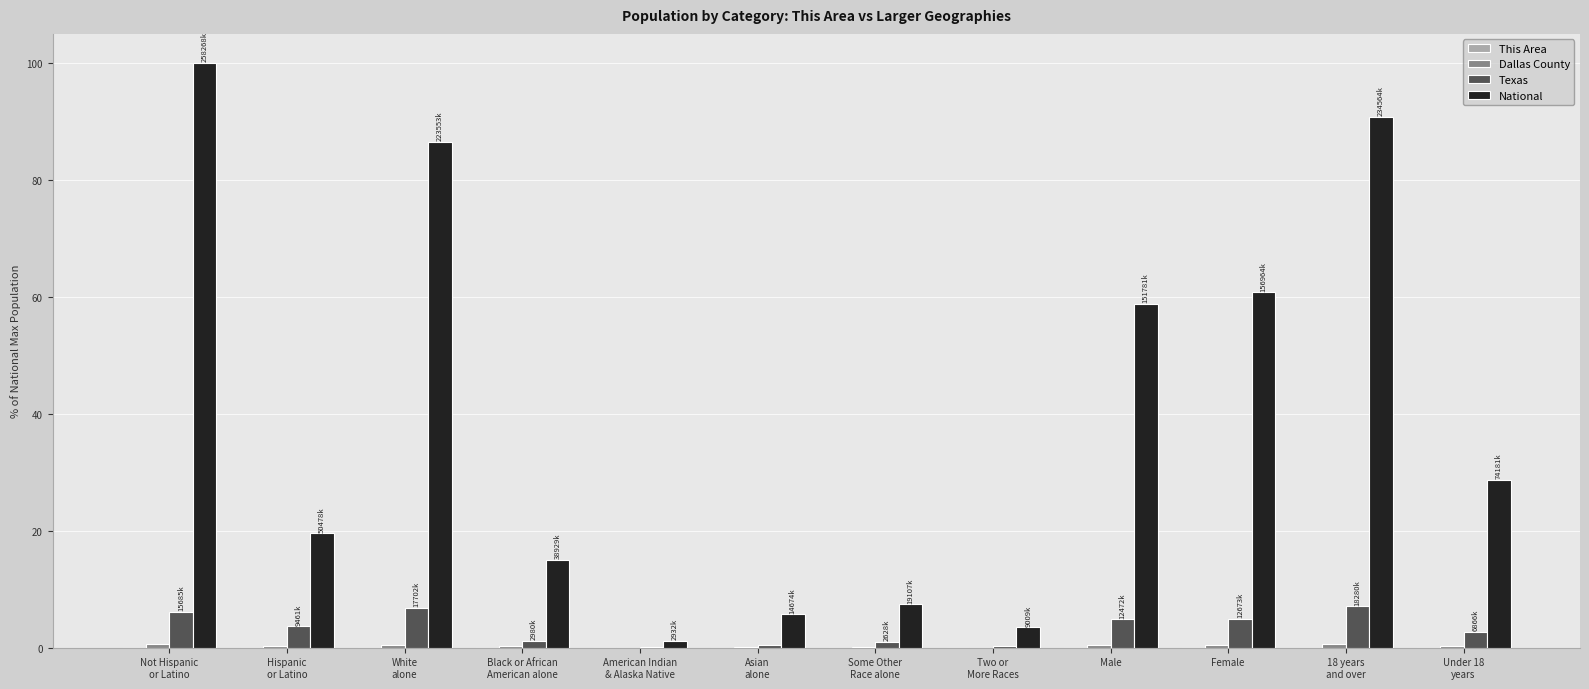

Which series has the largest range (max minus min)?

National